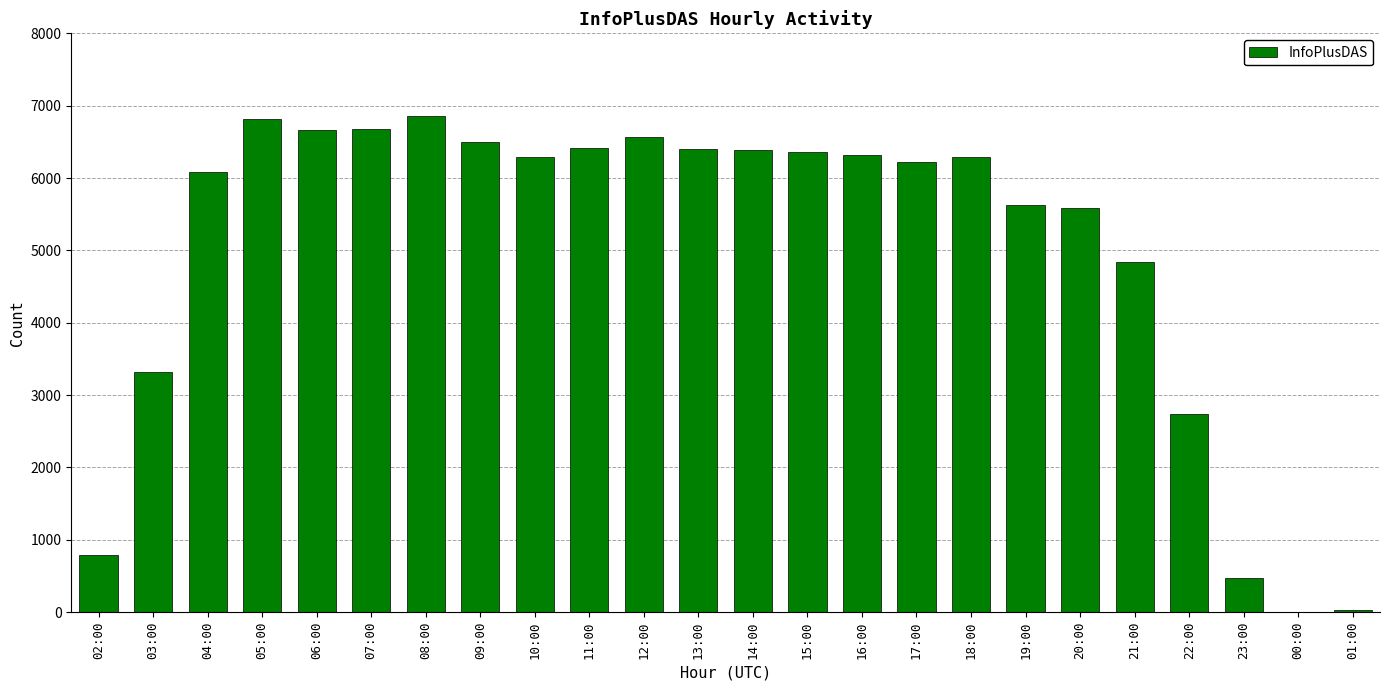

What is the greatest value displayed?

6851